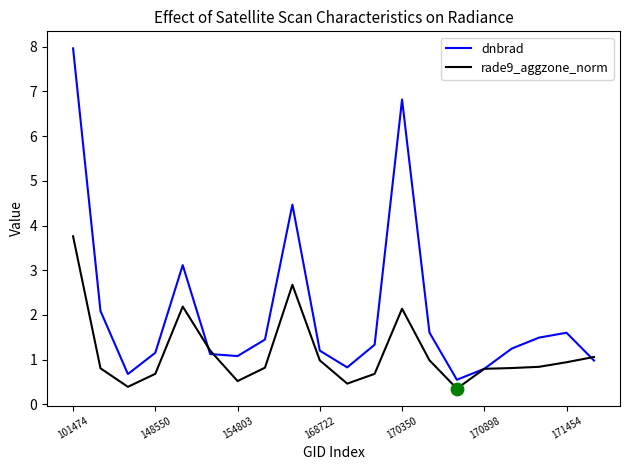

What are all the series names shown in the legend?

dnbrad, rade9_aggzone_norm